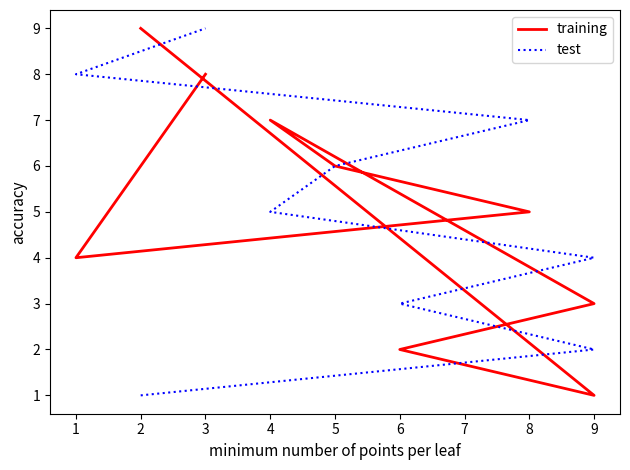

What is the difference between the maximum and minimum values in the training series?

8